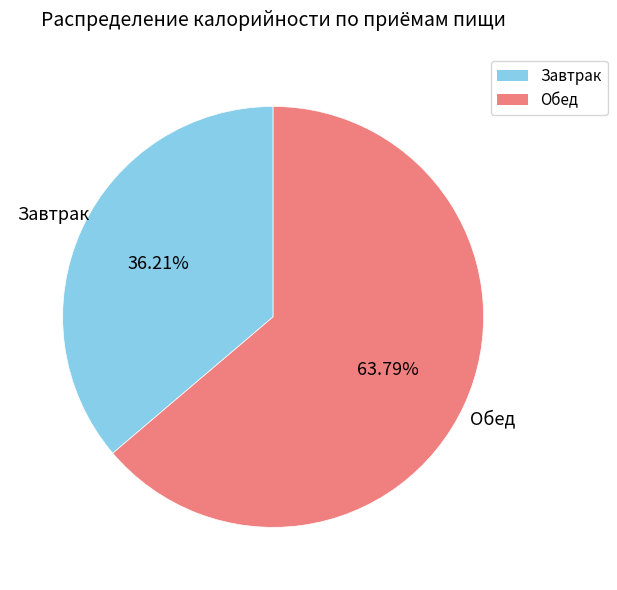

Is there any slice that represents more than half of the pie?

Yes